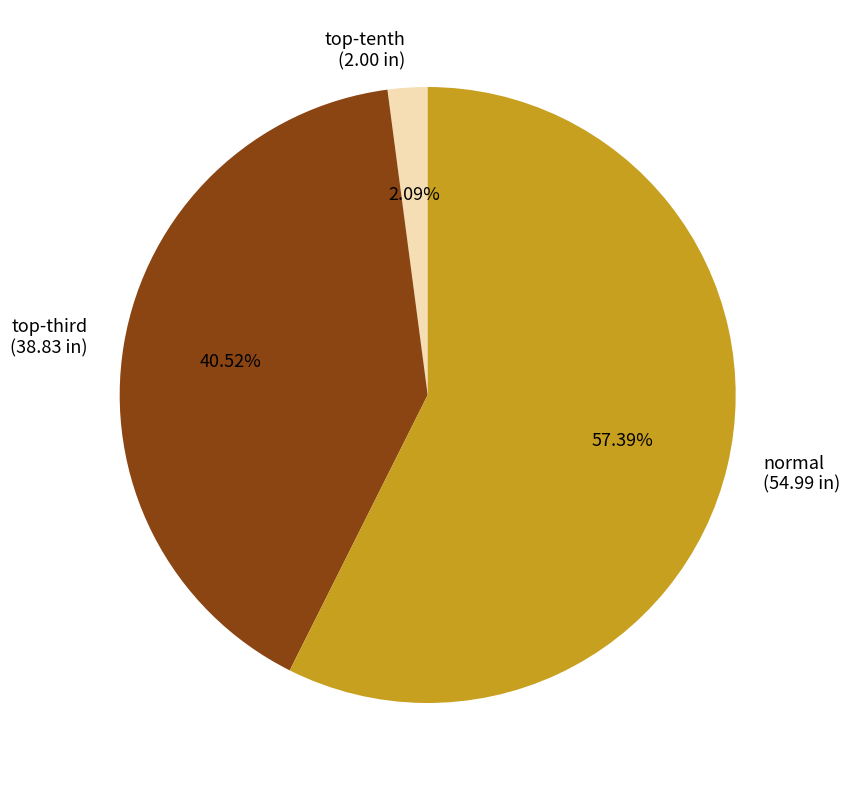

What is the smallest slice in the pie chart?

top-tenth (2.00 in)